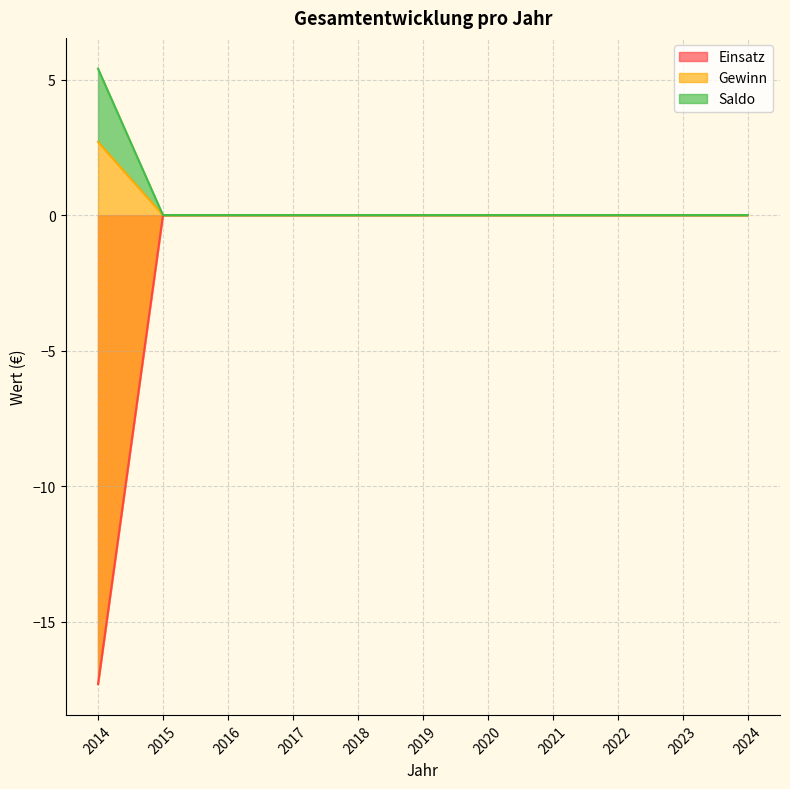

Where is Einsatz nearest to the value 1?

2015